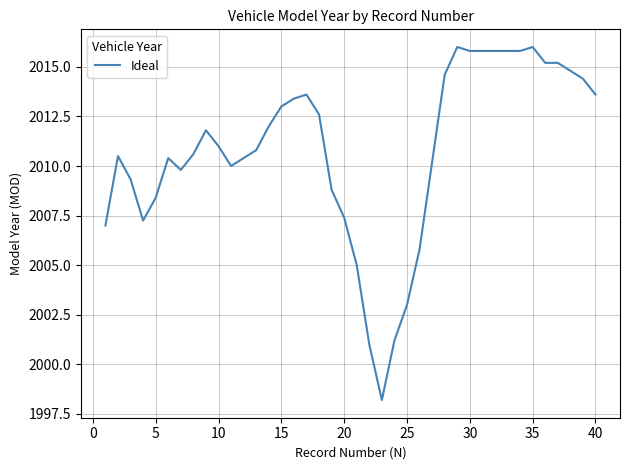

How many values are below 2011?

20